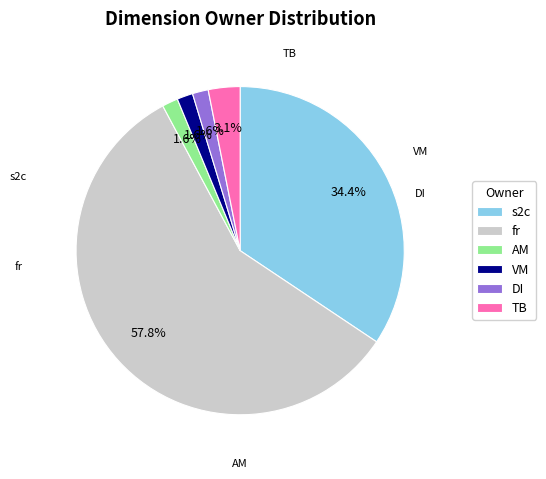

What is the largest slice in the pie chart?

fr